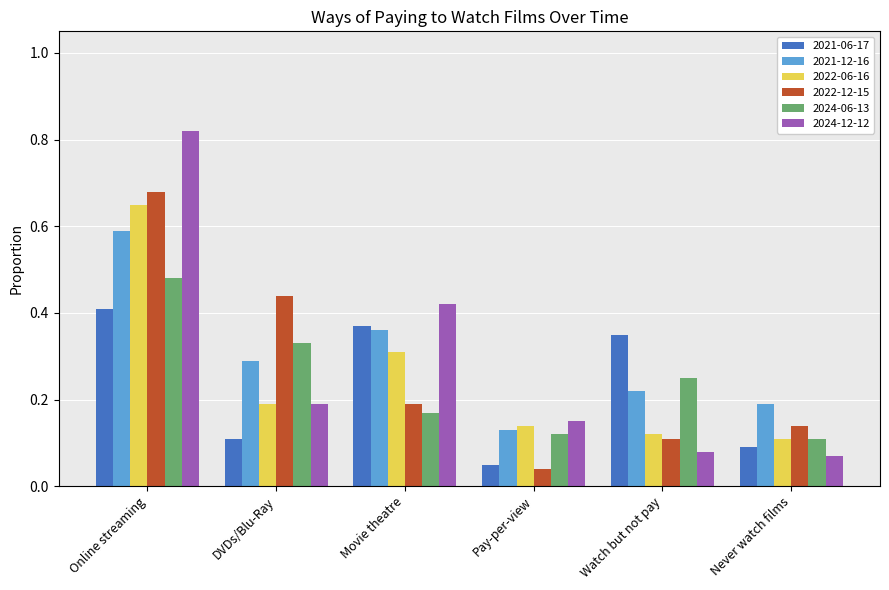

True or false: 2024-06-13 has a value of 0.1 at Pay-per-view.

True